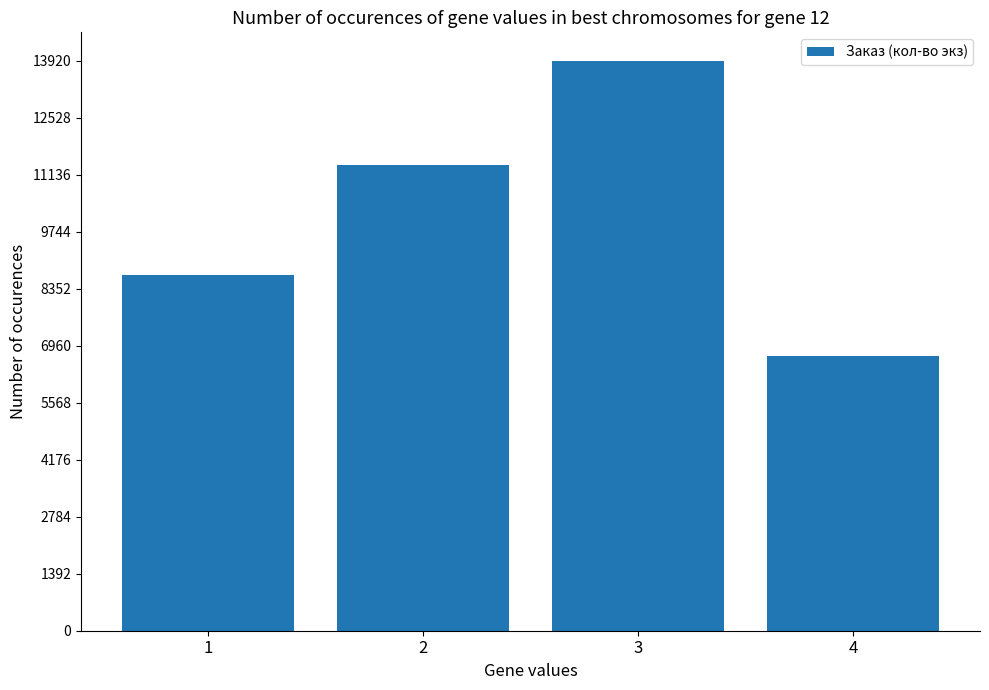

How many series are shown in this chart?

1